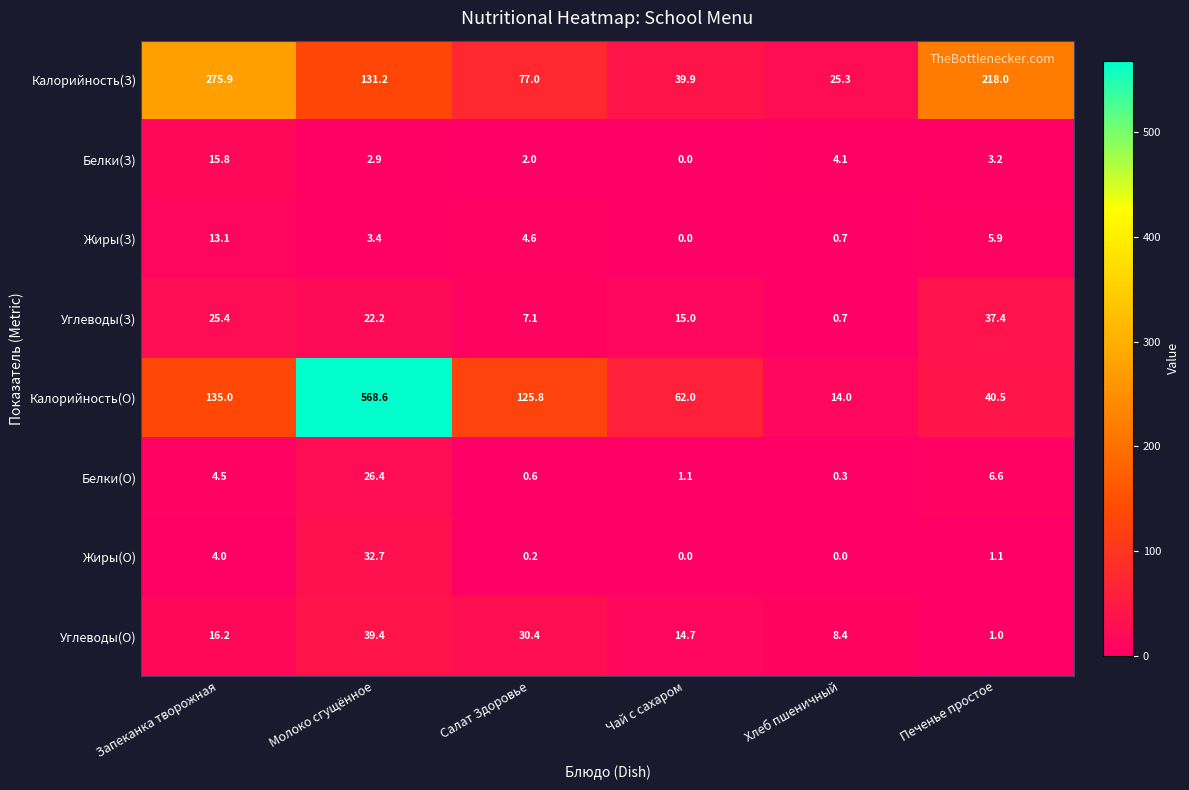

True or false: Калорийность(З) has a value of 25.3 at Хлеб пшеничный.

True